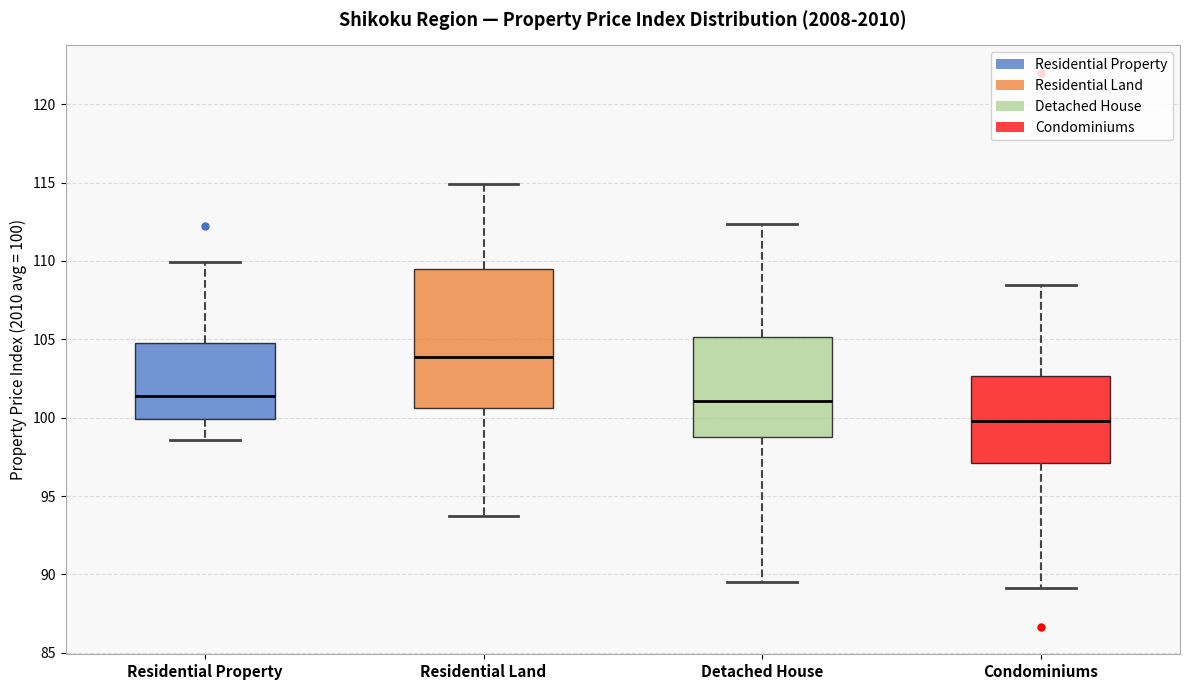

Reading left to right, transcribe this box plot: for each box, give where its median line is, the range the box spans, and where its two whiskers end, as read against the y-axis. The values are not printed on the chart, so give them approximately, as read against the axis.

Residential Property: median 101.5, box 100.0 to 105.0, whiskers 98.5 to 110.0
Residential Land: median 104.0, box 100.5 to 109.5, whiskers 93.5 to 115.0
Detached House: median 101.0, box 99.0 to 105.0, whiskers 89.5 to 112.5
Condominiums: median 100.0, box 97.0 to 102.5, whiskers 89.0 to 108.5